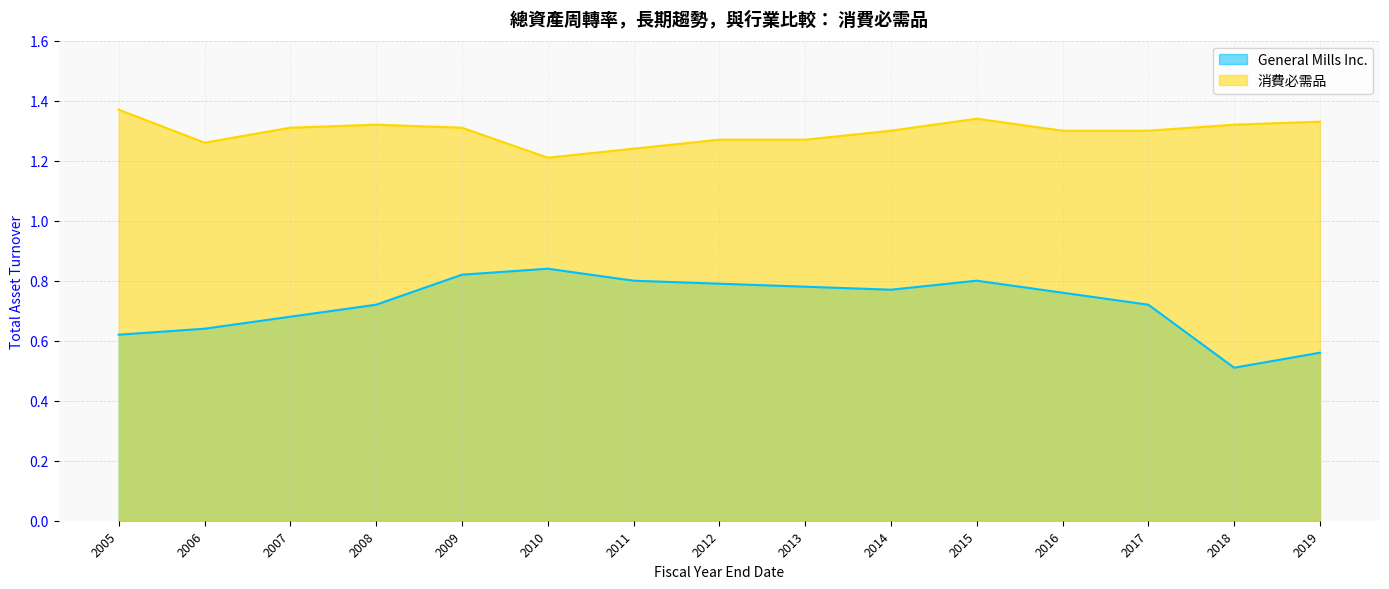

Which series has the largest range (max minus min)?

General Mills Inc.